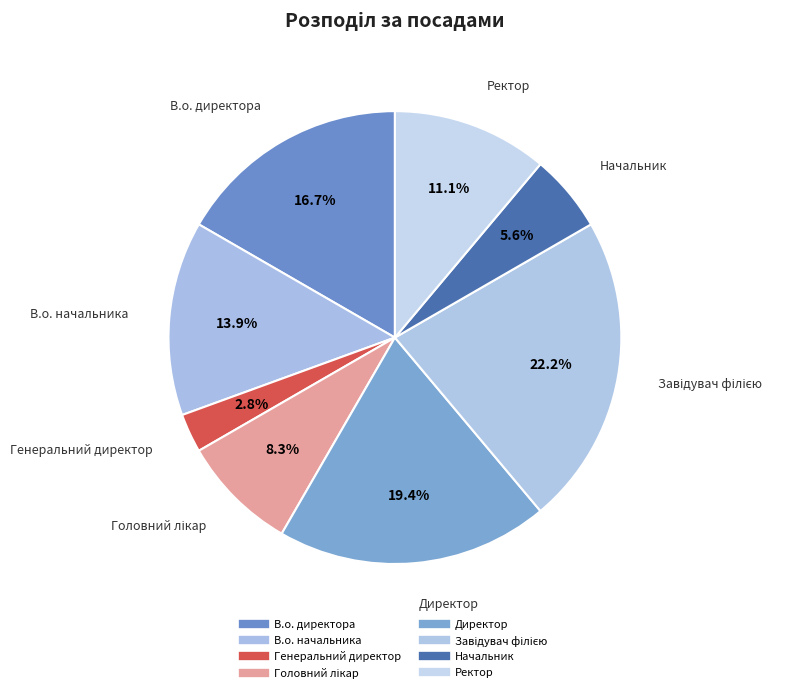

Which has a higher value, Начальник or В.о. директора?

В.о. директора